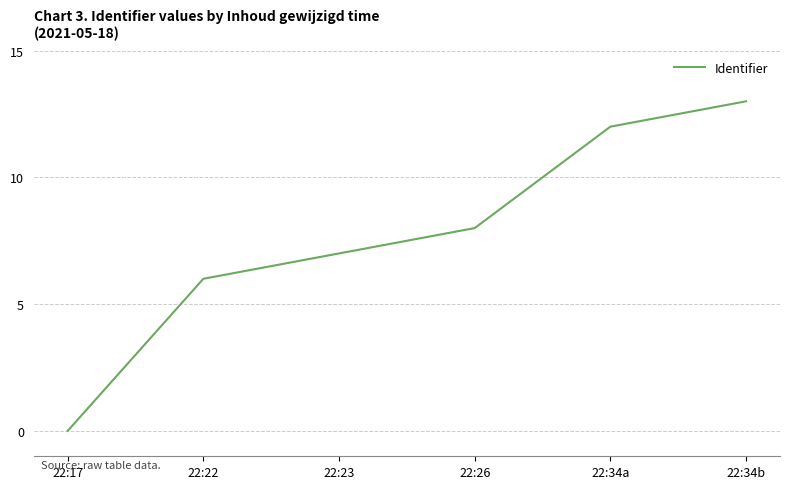

The value at 22:17 is 0. True or false?

True